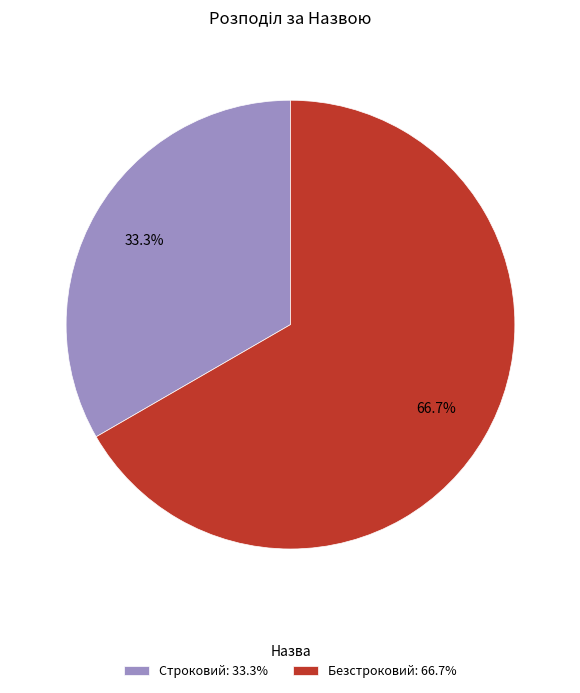

True or false: Строковий accounts for 33% of the total.

True